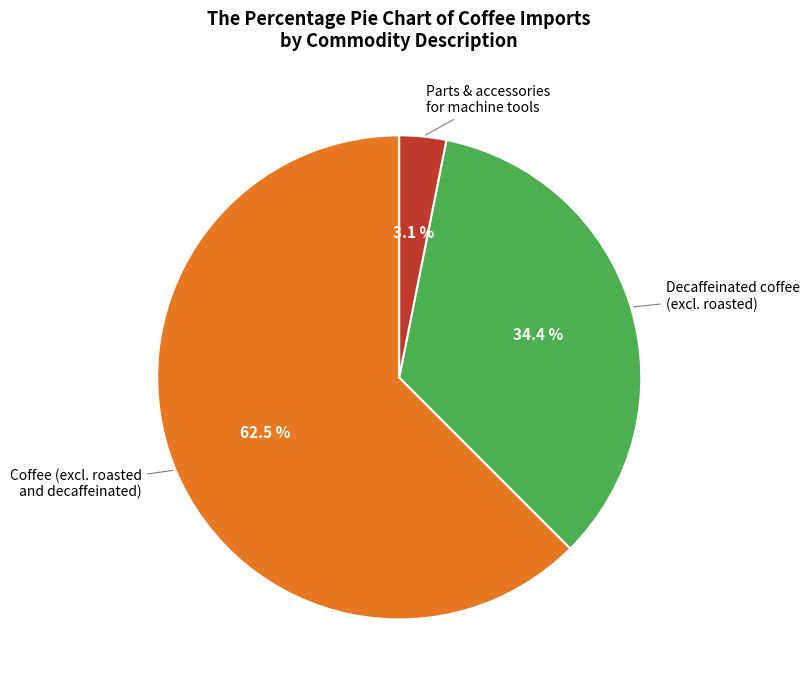

Is there a majority slice in this chart?

Yes